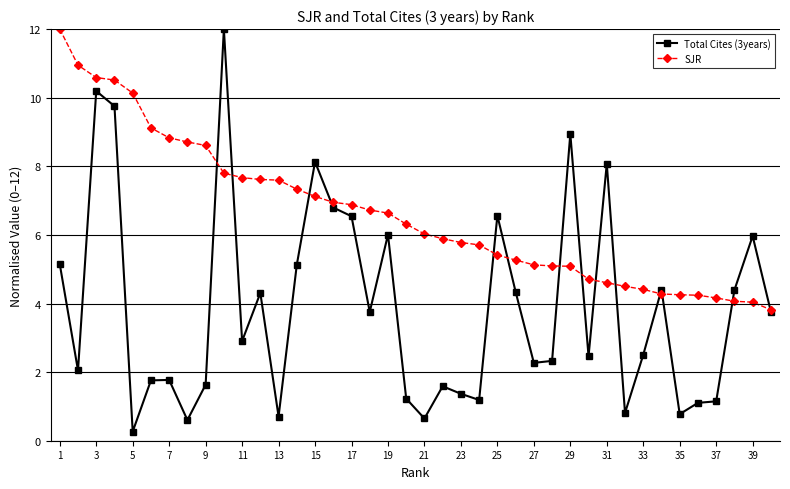

Which series has the largest range (max minus min)?

Total Cites (3years)